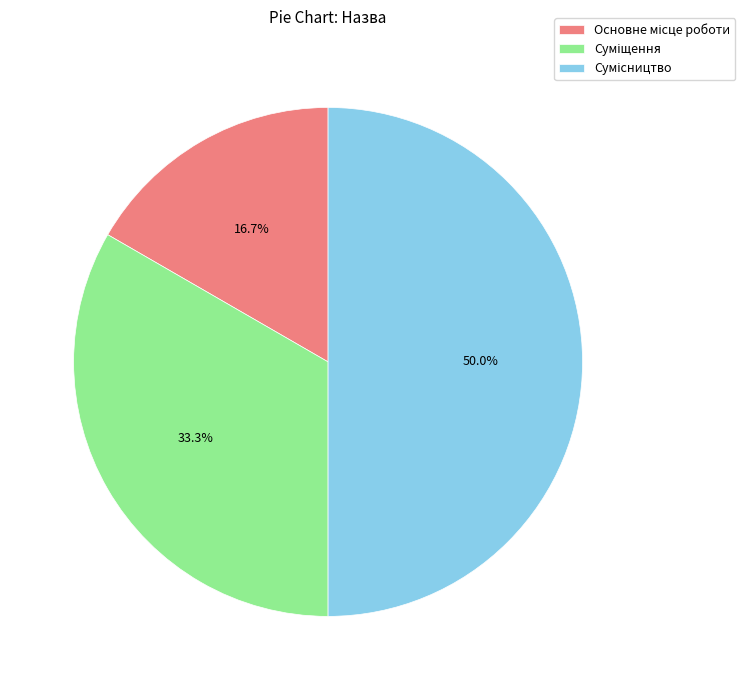

Rank the categories by value from highest to lowest.

Сумісництво, Суміщення, Основне місце роботи